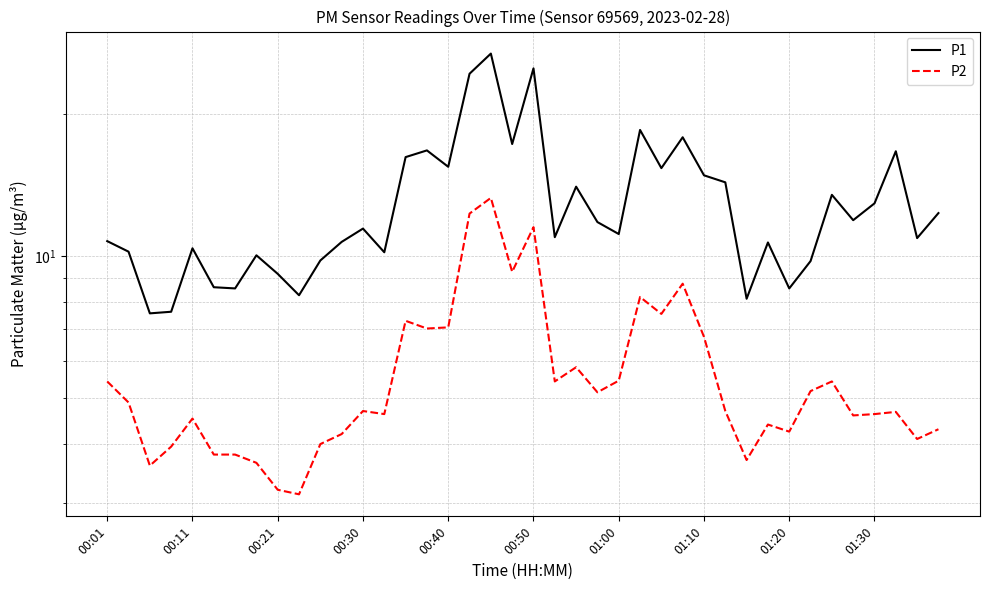

Rank the series by their maximum value, from lowest to highest.

P2, P1